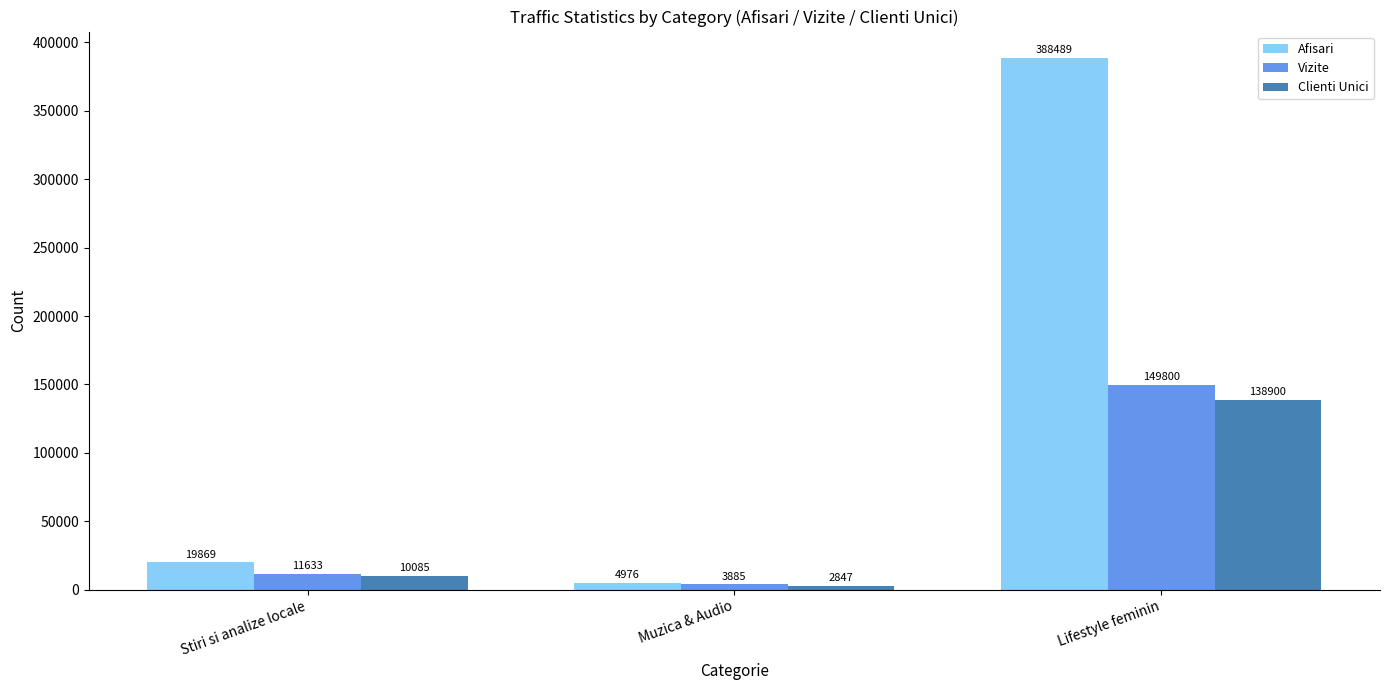

How many values in the Afisari series are below 19869?

1